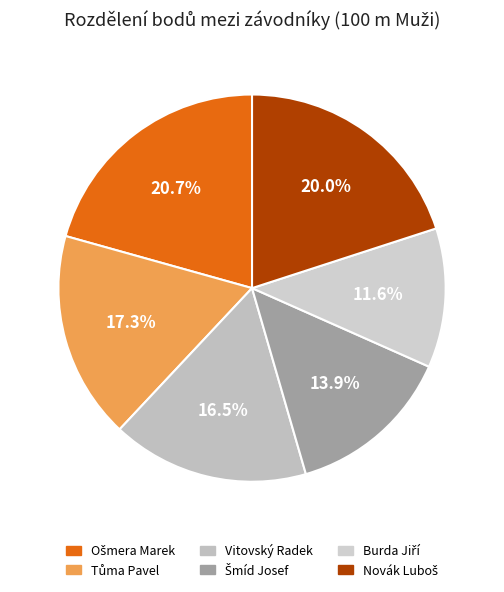

Is Burda Jiří the majority of the pie?

No